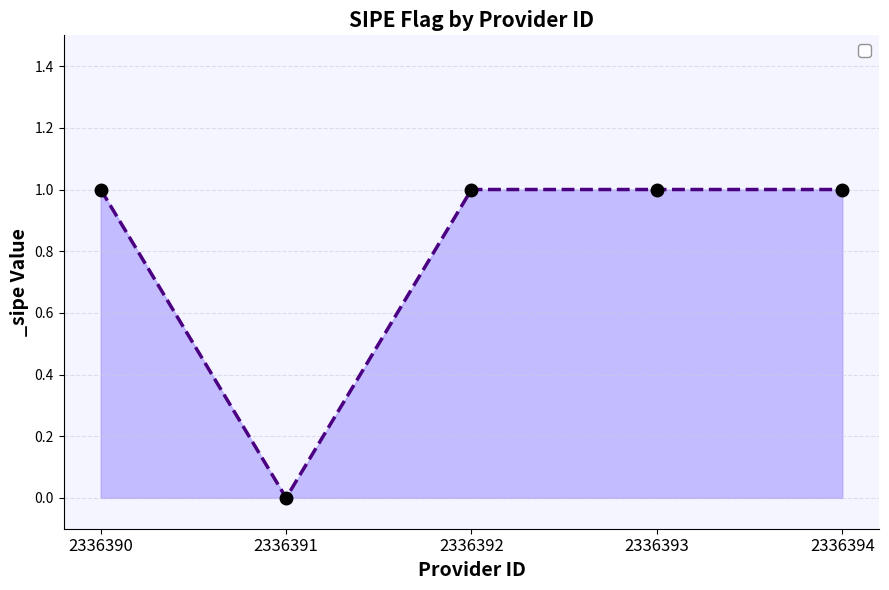

Where is the data nearest to the value 0?

2336391